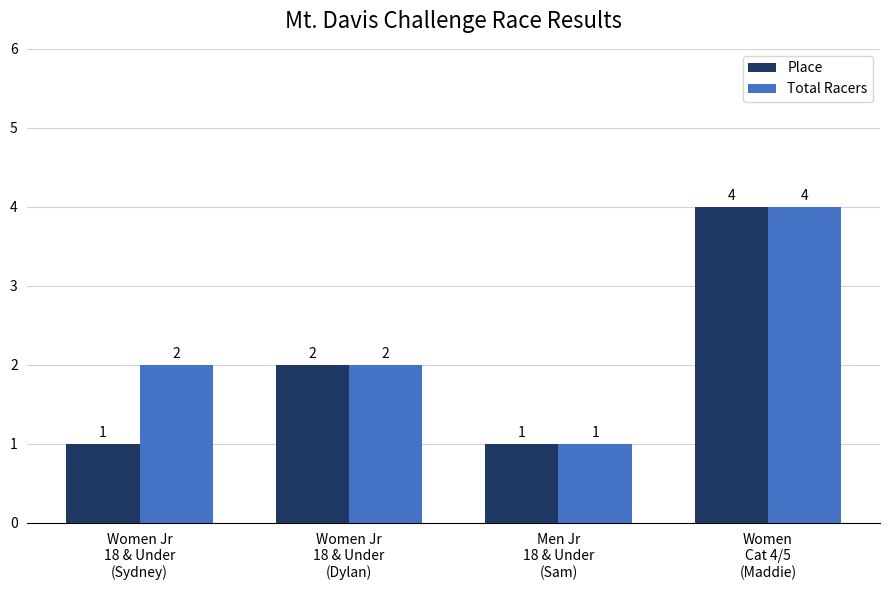

Does the chart contain stacked bars?

No